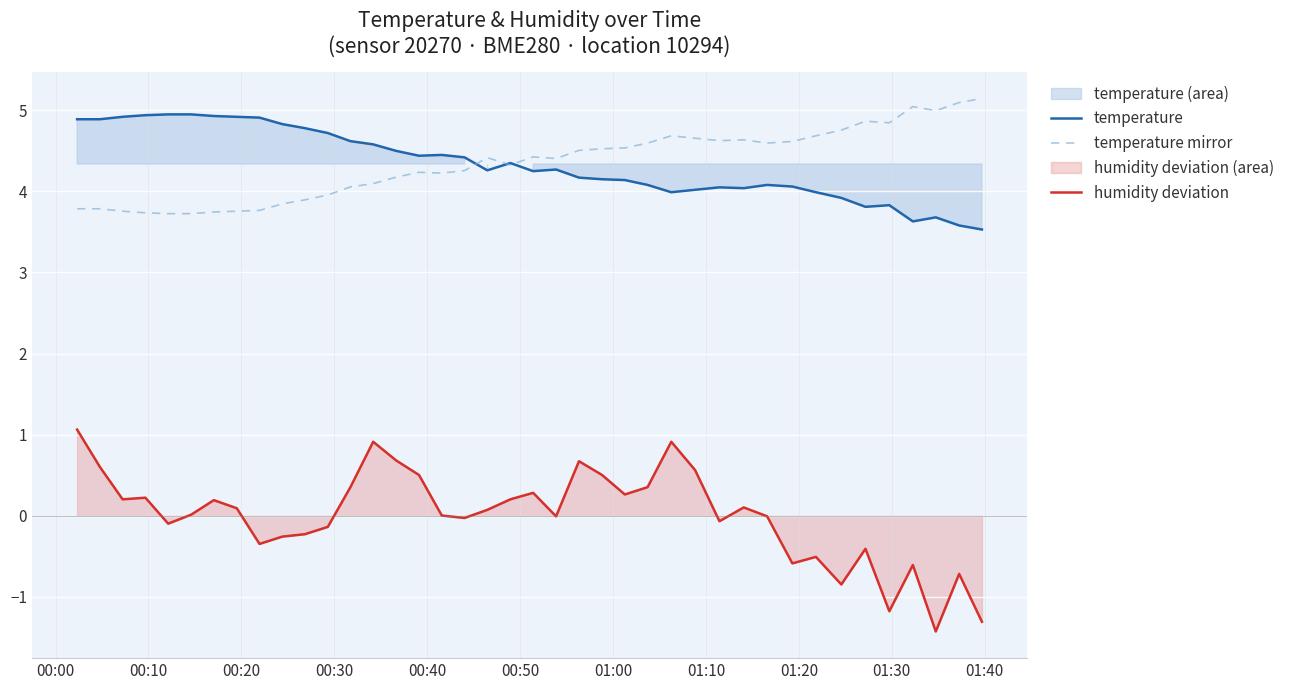

What is the highest value of the humidity deviation series?

1.1